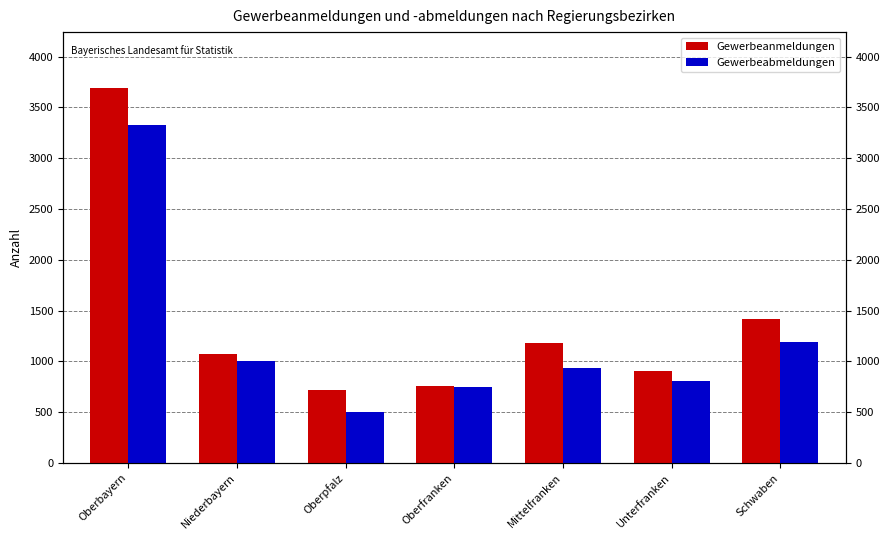

What is the spread (max minus min) of values at Oberfranken?

5